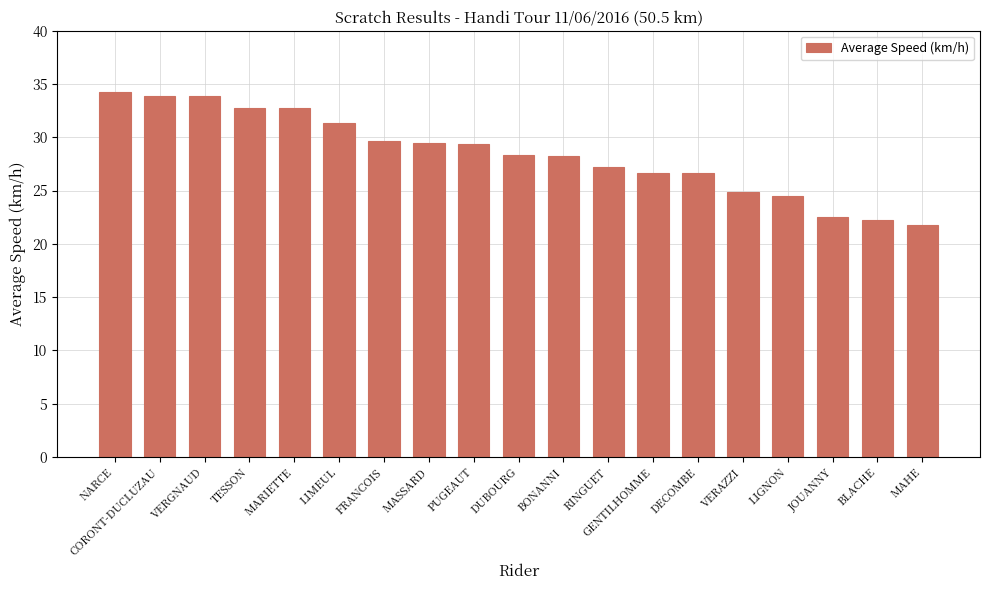

True or false: the data shows 11.6 at DUBOURG.

False